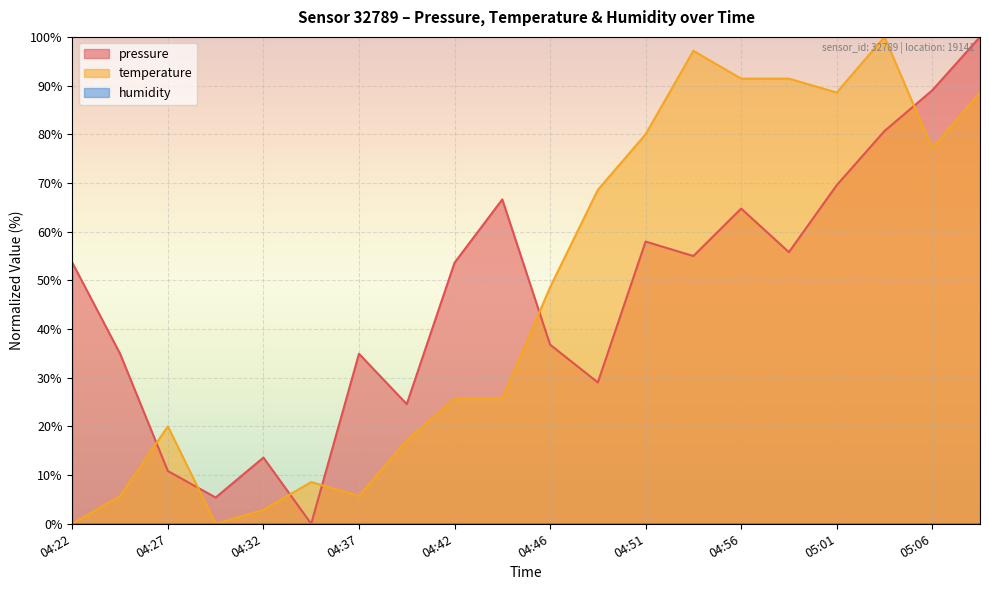

Reading left to right, transcribe all the data shown in this chart.

pressure: 04:22=53.6	04:24=34.9	04:27=10.8	04:29=5.4	04:32=13.6	04:34=0.0	04:37=34.9	04:39=24.6	04:42=53.6	04:44=66.6	04:46=36.8	04:49=29.0	04:51=58.0	04:54=55.0	04:56=64.7	04:59=55.8	05:01=69.5	05:03=80.7	05:06=89.0	05:08=100.0
temperature: 04:22=0.0	04:24=5.7	04:27=20.0	04:29=0.0	04:32=2.9	04:34=8.6	04:37=5.7	04:39=17.1	04:42=25.7	04:44=25.7	04:46=48.6	04:49=68.6	04:51=80.0	04:54=97.1	04:56=91.4	04:59=91.4	05:01=88.6	05:03=100.0	05:06=77.1	05:08=88.6